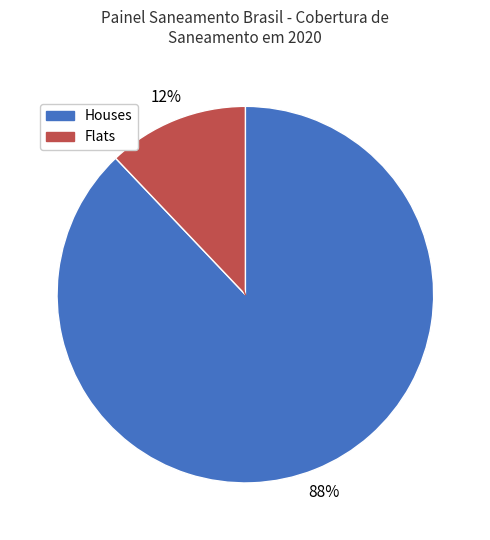

To the nearest percent, what is the difference between the largest and smallest slice percentages?

76%